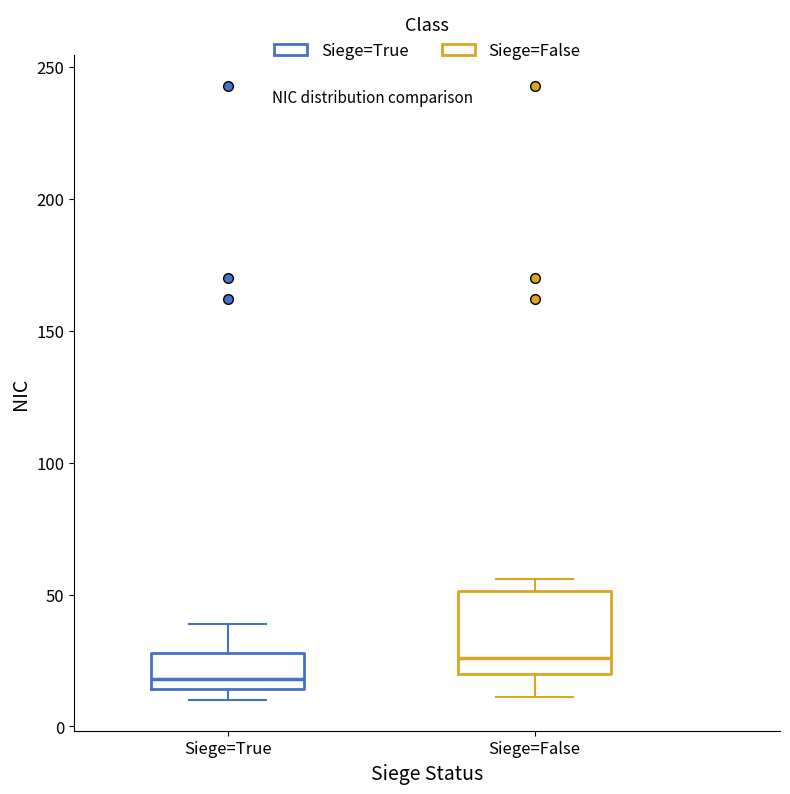

Where does the median line of the box for Siege=True sit on the y-axis? The values are not printed on the chart, so give them approximately, as read against the axis.

20